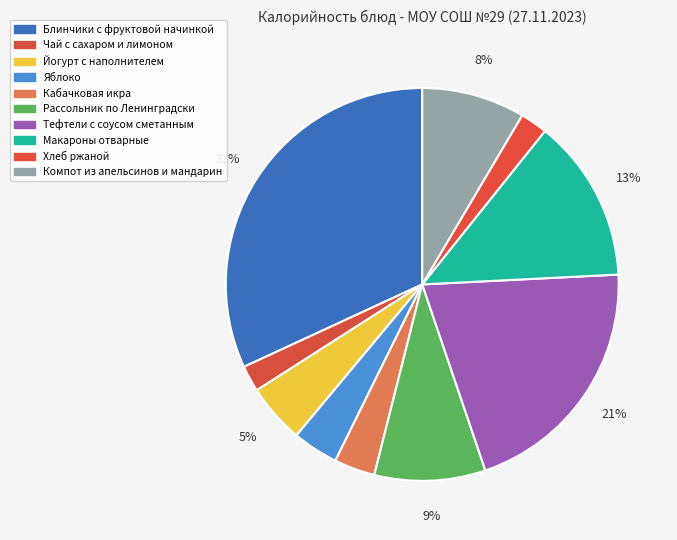

How many segments does this pie chart have?

10